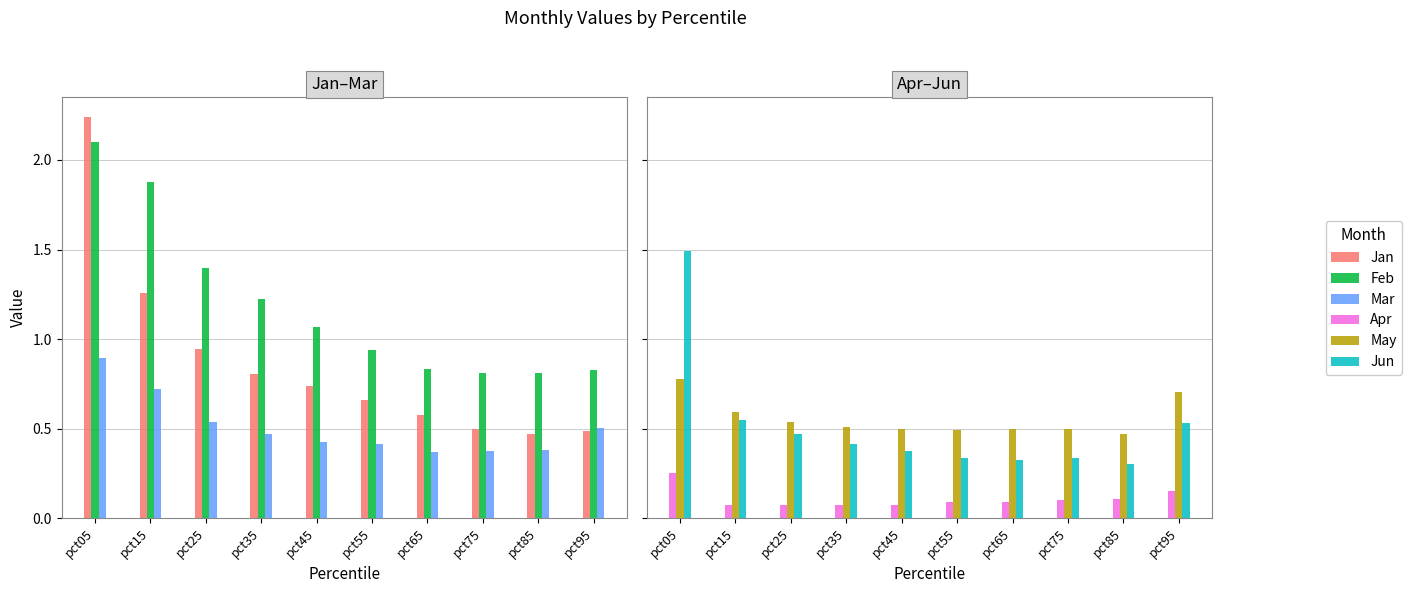

How many bars are there in total?

60